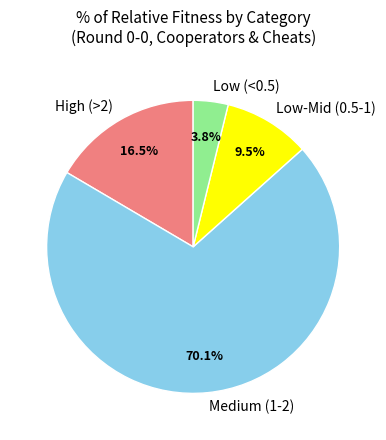

Rank the categories by value from highest to lowest.

Medium (1-2), High (>2), Low-Mid (0.5-1), Low (<0.5)